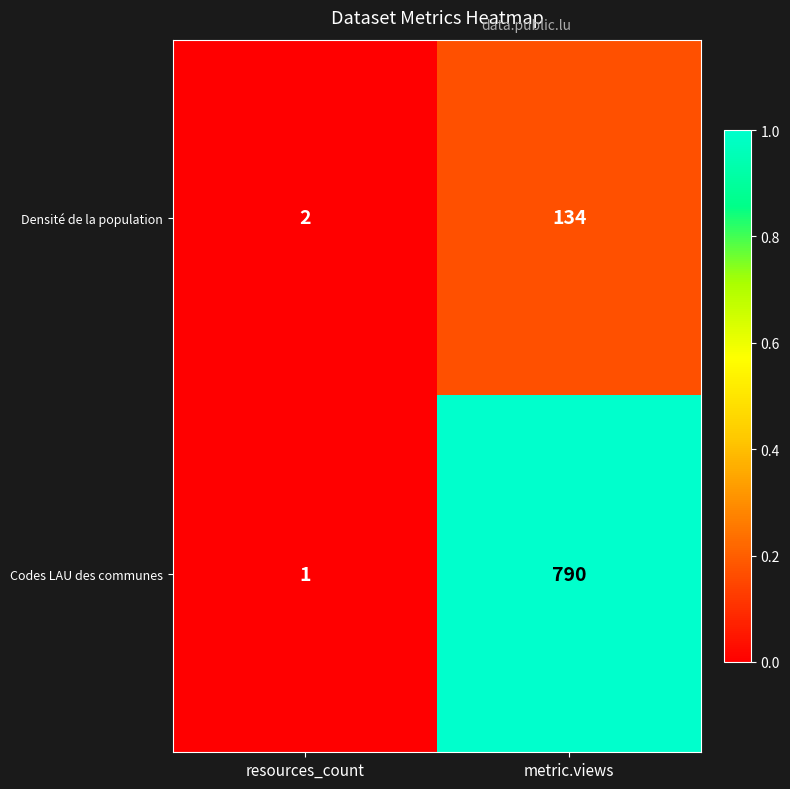

At which category is the sum across all series the highest?

metric.views